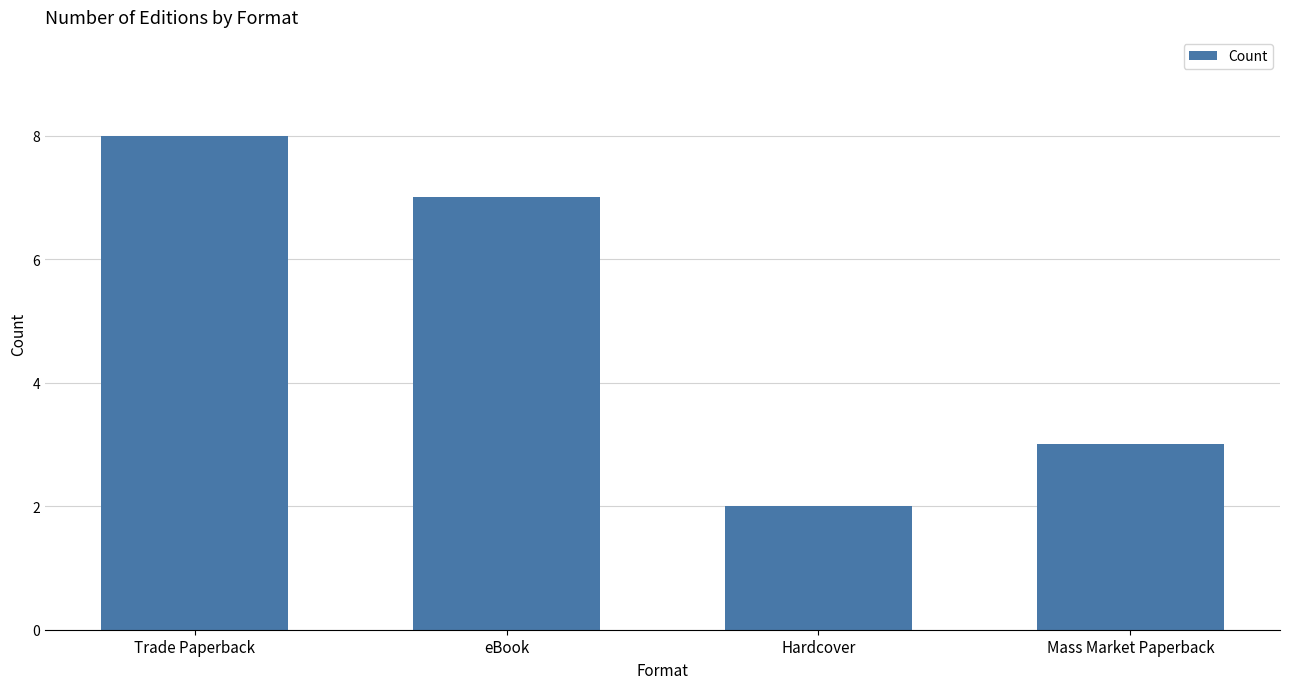

Where does the data first go above 7?

Trade Paperback